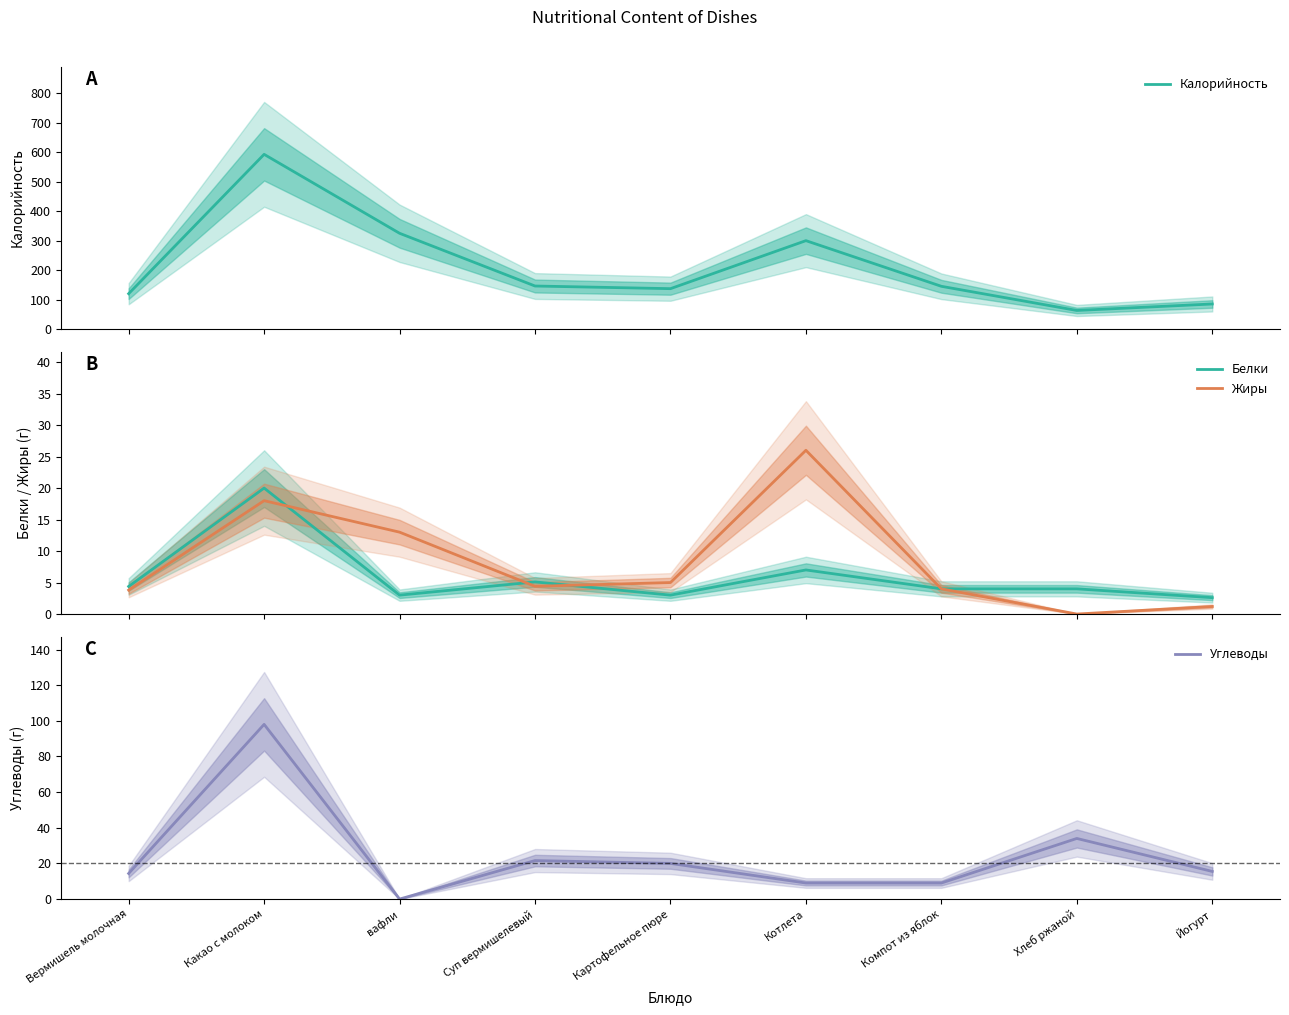

True or false: Белки and Углеводы intersect in this chart.

True